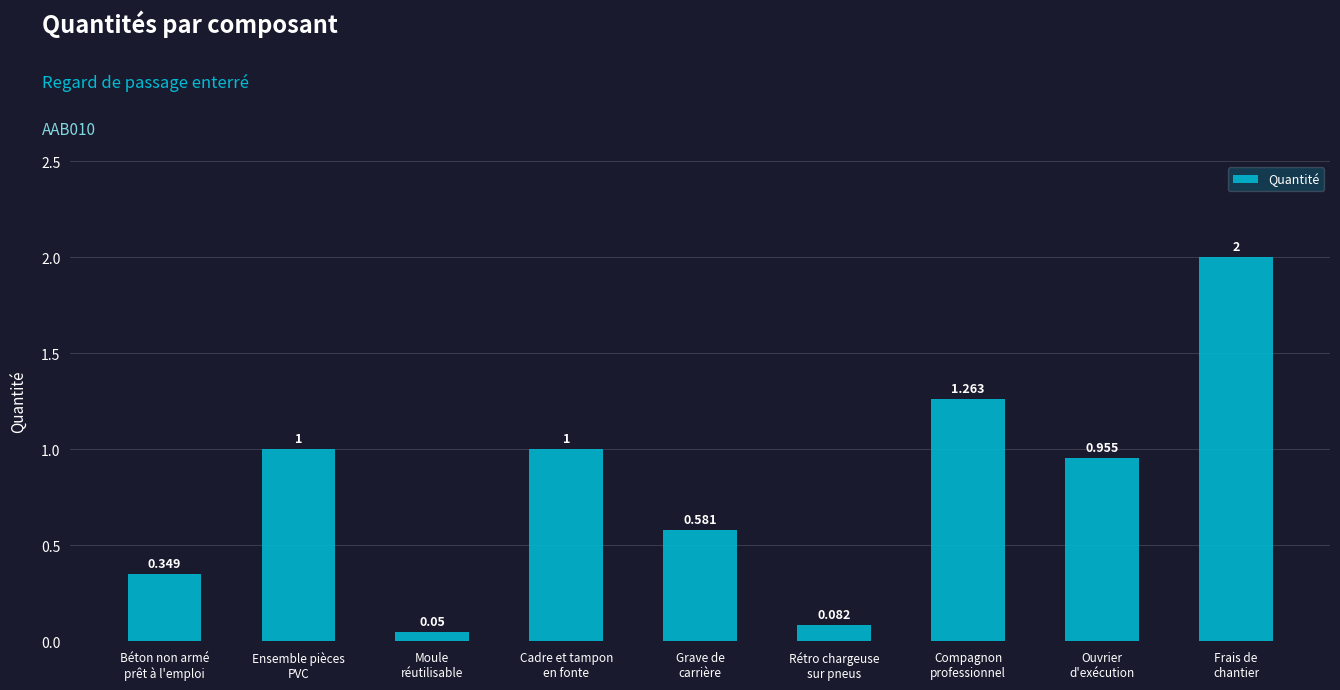

What is the approximate value at Cadre et tampon
en fonte?

1.0